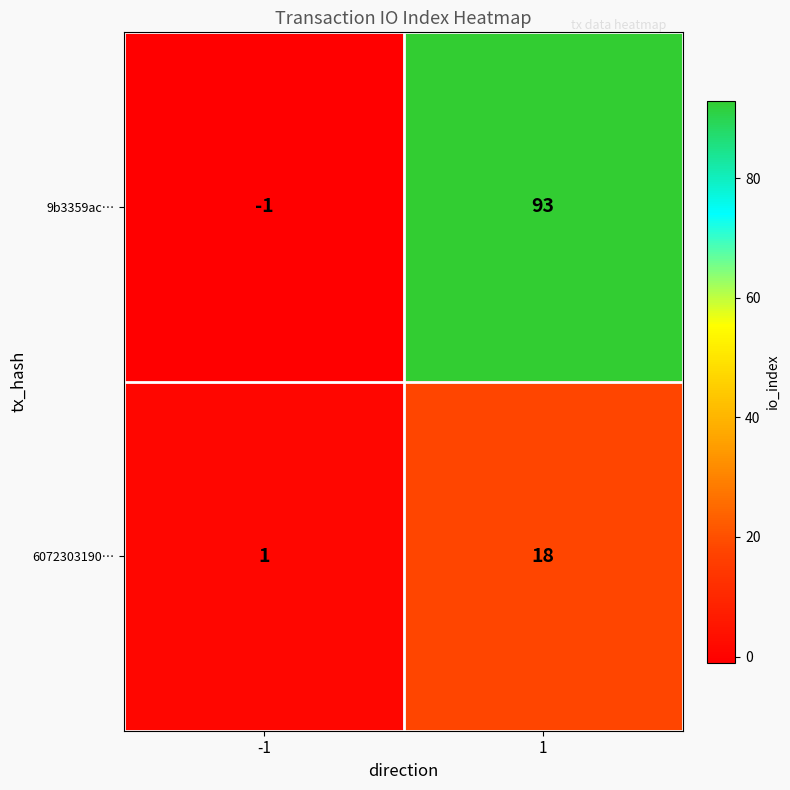

Which series has the widest spread of values?

9b3359ac…